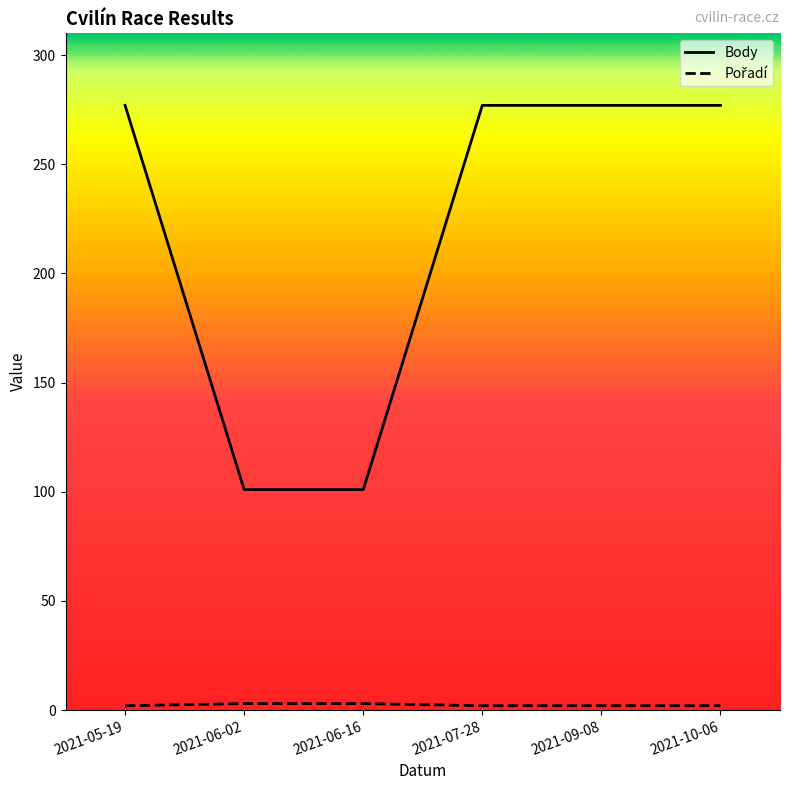

Reading left to right, list all the values displayed in this chart.

Body: 277	101	101	277	277	277
Pořadí: 2	3	3	2	2	2